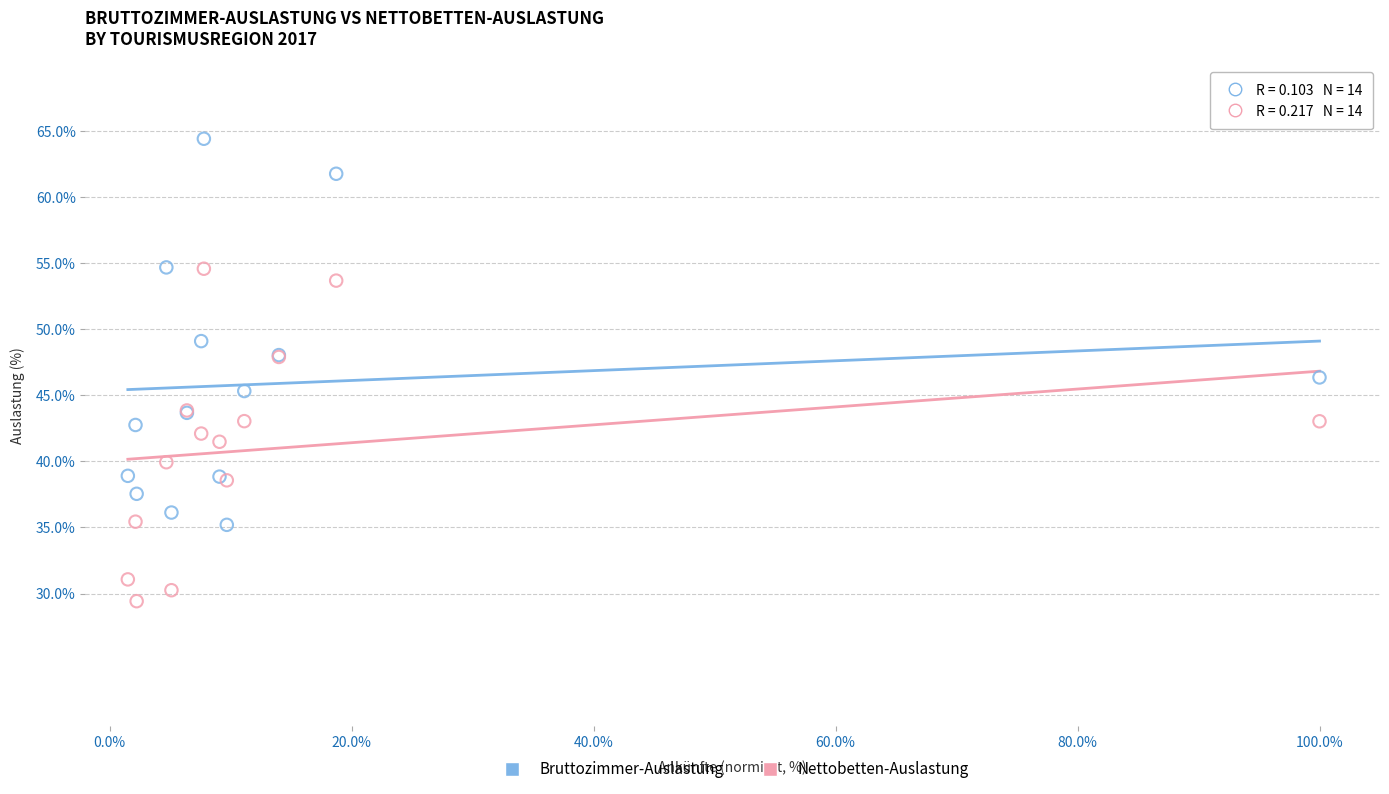

Which series reaches the minimum Y coordinate?

Nettobetten-Auslastung